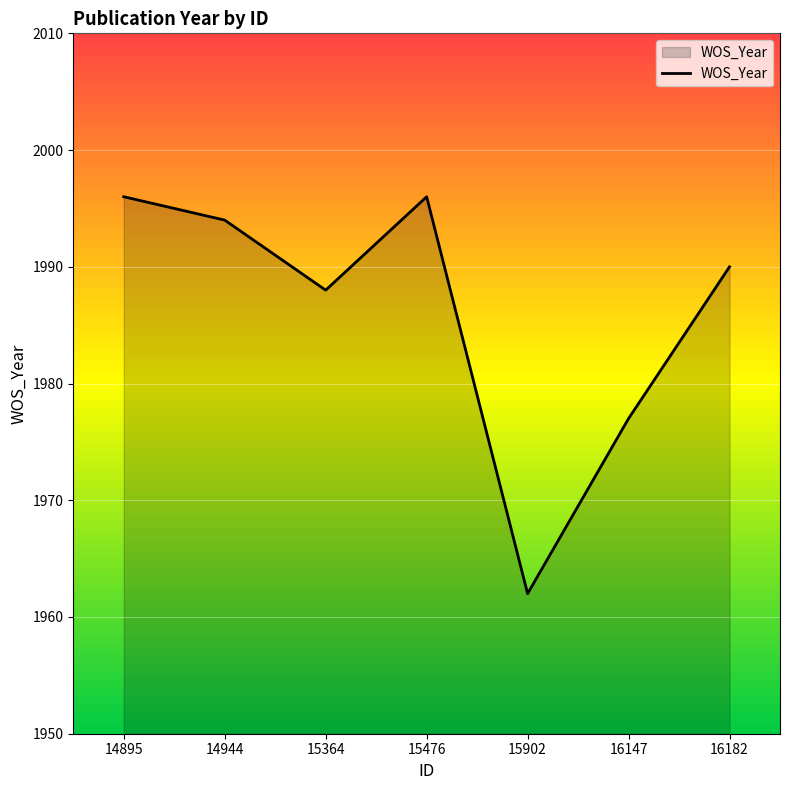

True or false: the data shows 2601 at 14944.

False